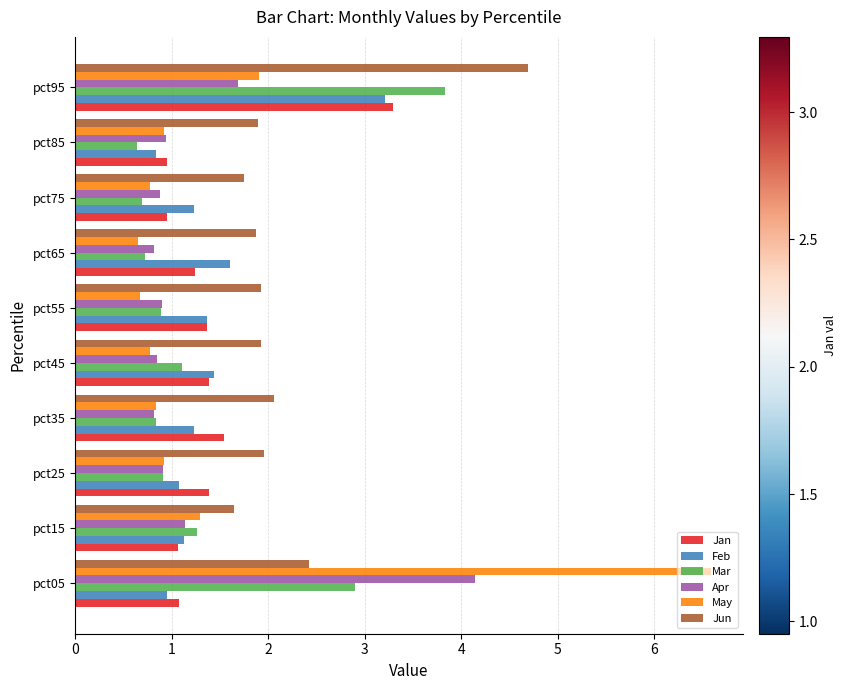

What is the difference between the Apr values at pct95 and pct55?

0.8